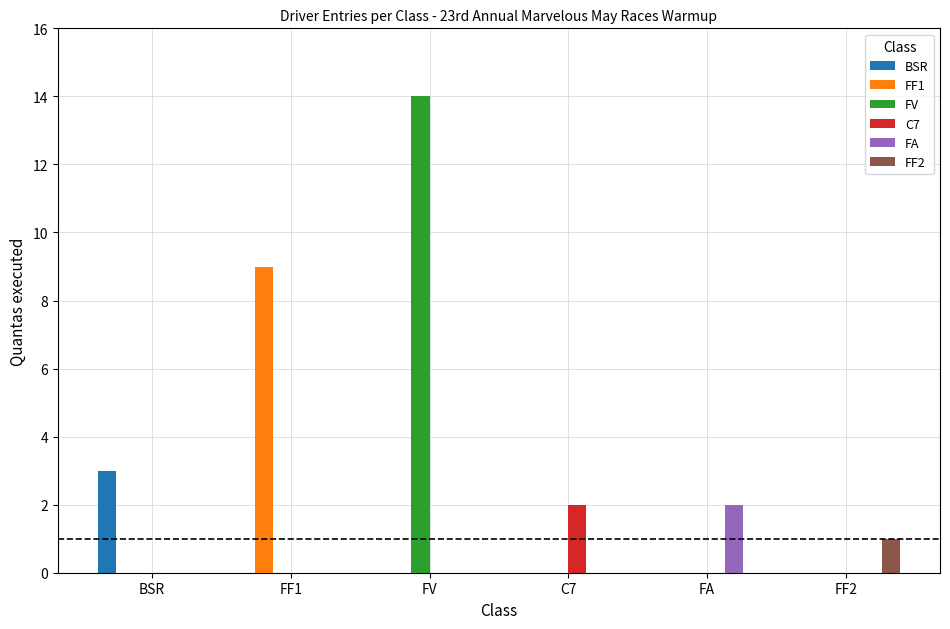

Count the FA values in the range 0 to 1.

5